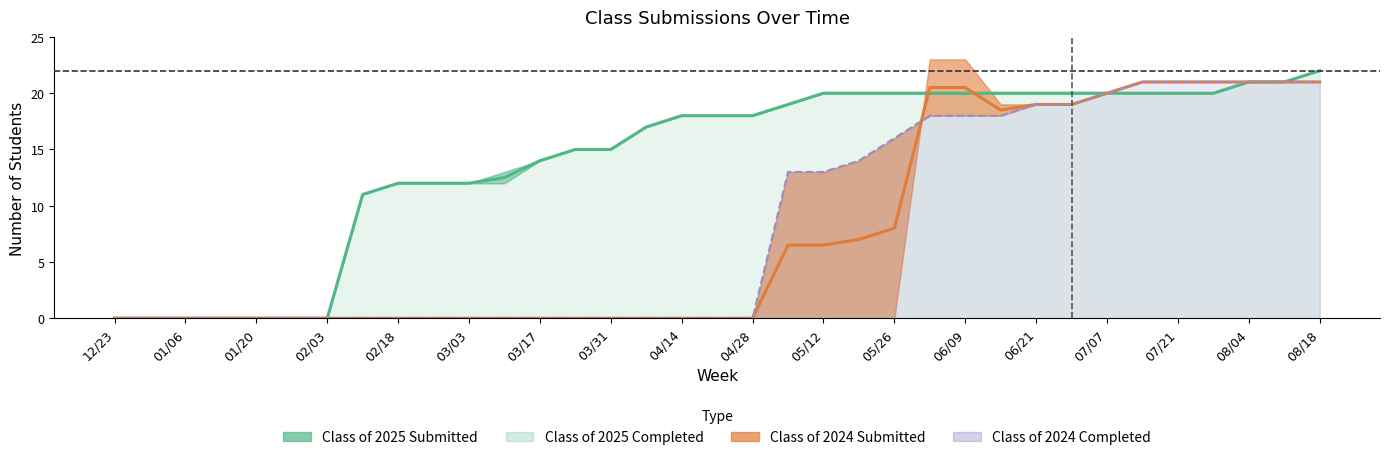

Where is the first local minimum for Class of 2024 Submitted?

25